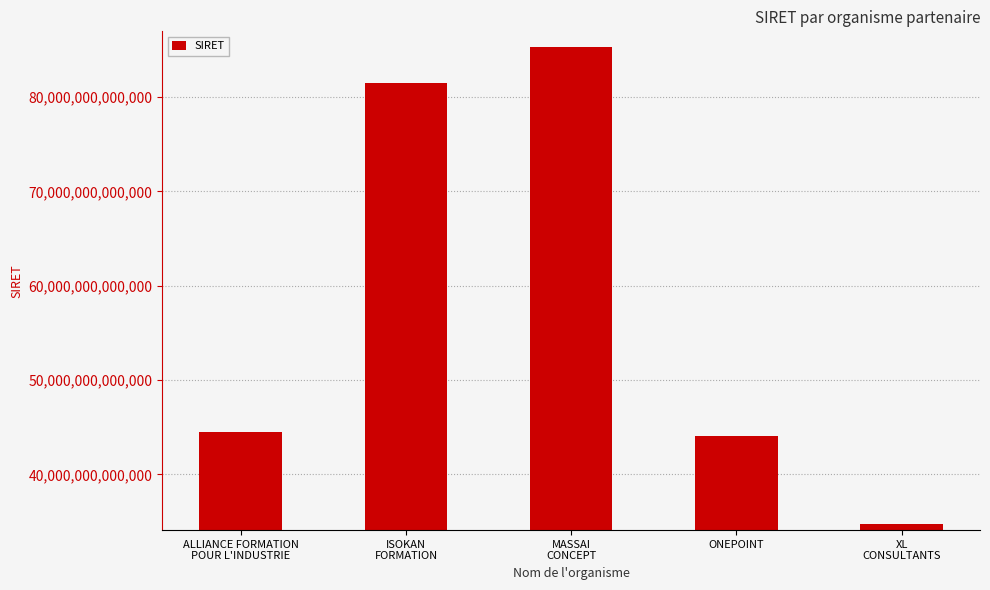

What is the label of the 4th bar from the left?

ONEPOINT